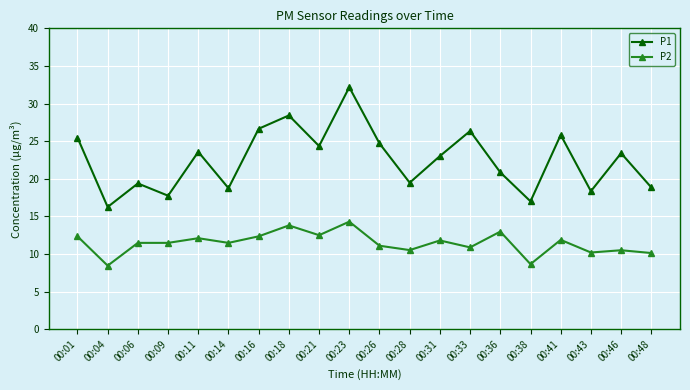

True or false: P1 and P2 intersect in this chart.

False